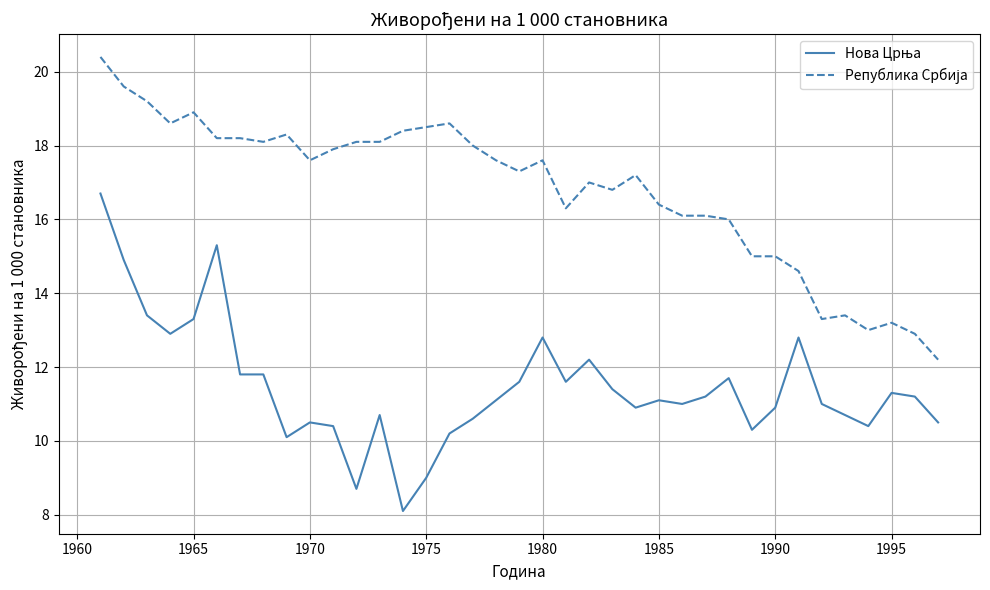

What is the minimum value shown in the chart?

8.1